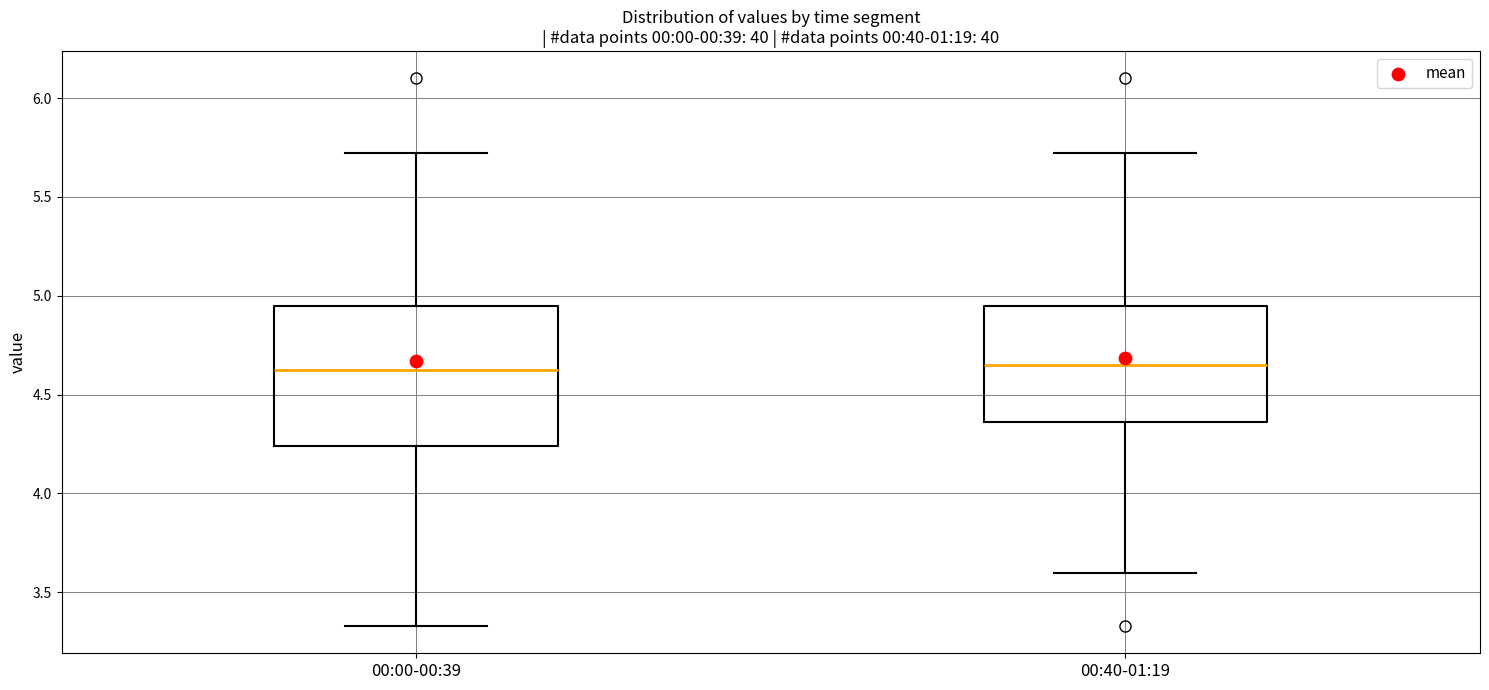

Reading left to right, read every box against the y-axis: the position of its median line, the range the box covers, and the ends of its whiskers. The values are not printed on the chart, so give them approximately, as read against the axis.

00:00-00:39: median 4.65, box 4.25 to 4.95, whiskers 3.35 to 5.70
00:40-01:19: median 4.65, box 4.35 to 4.95, whiskers 3.60 to 5.70